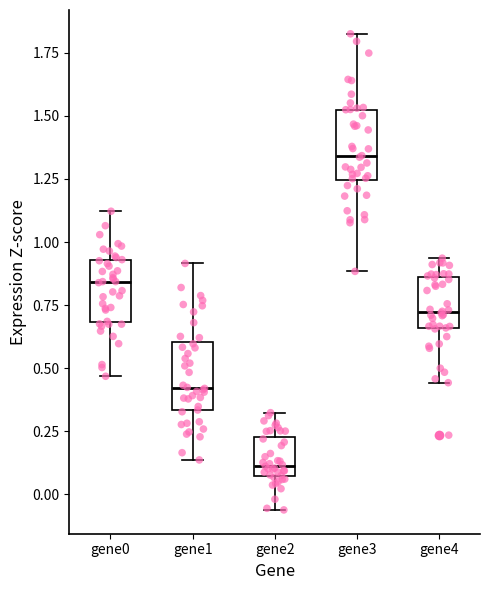

Where does the upper whisker of the box for gene4 end on the y-axis? The values are not printed on the chart, so give them approximately, as read against the axis.

0.95